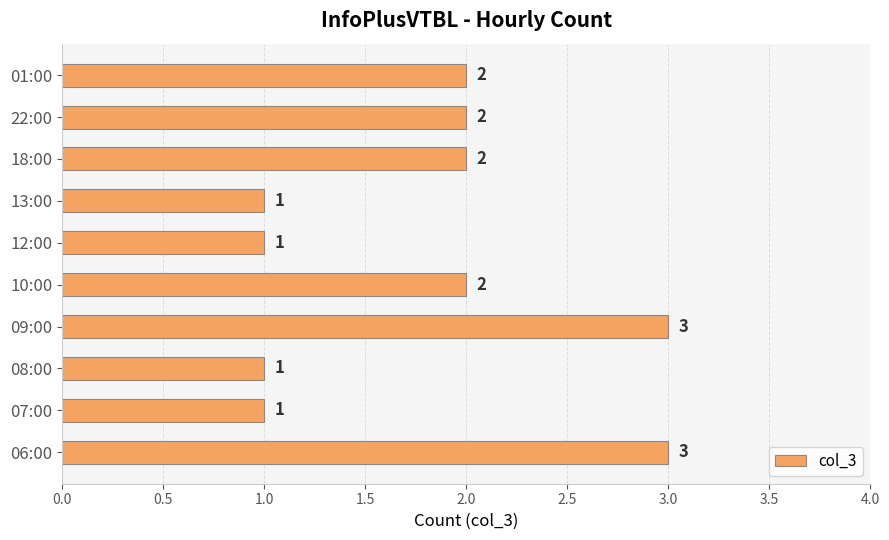

Is it true that the value at 13:00 is 1?

True